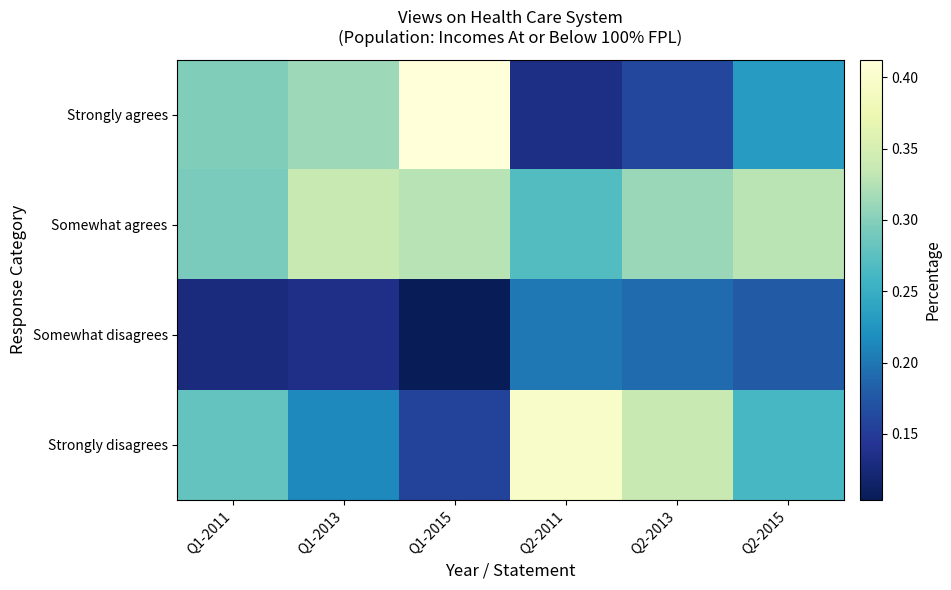

How many distinct data groups are displayed?

4